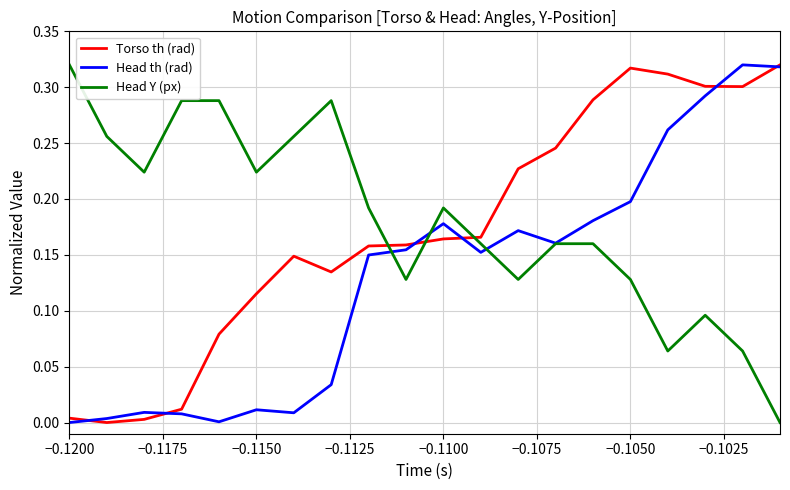

True or false: Head Y (px) has more than 1 interior local peaks.

True